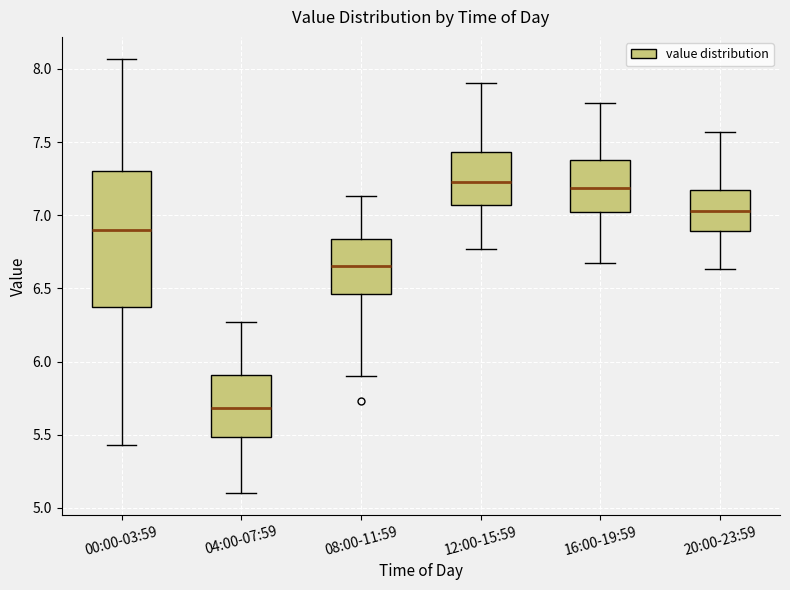

Which box's median line is the lowest?

04:00-07:59